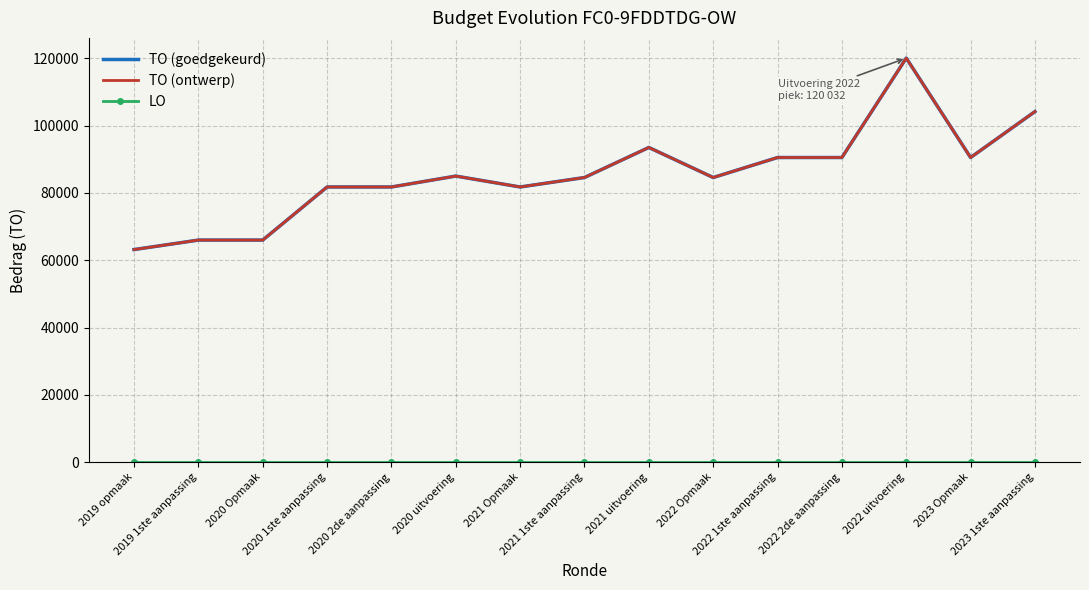

How many interior local valleys does the TO (ontwerp) series have?

3